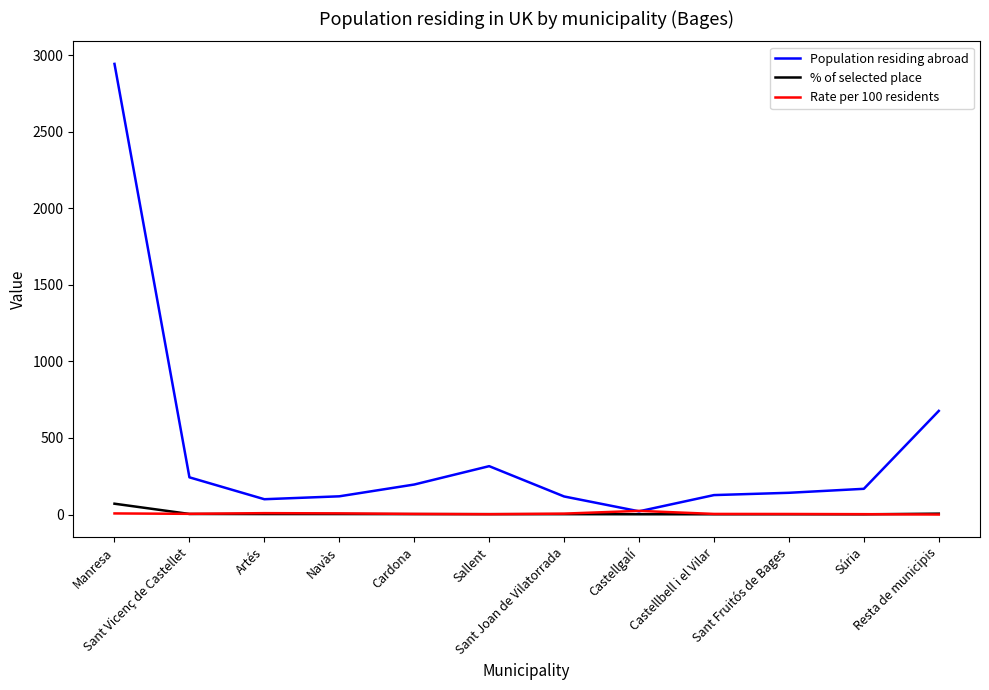

Which series has the largest range (max minus min)?

Population residing abroad